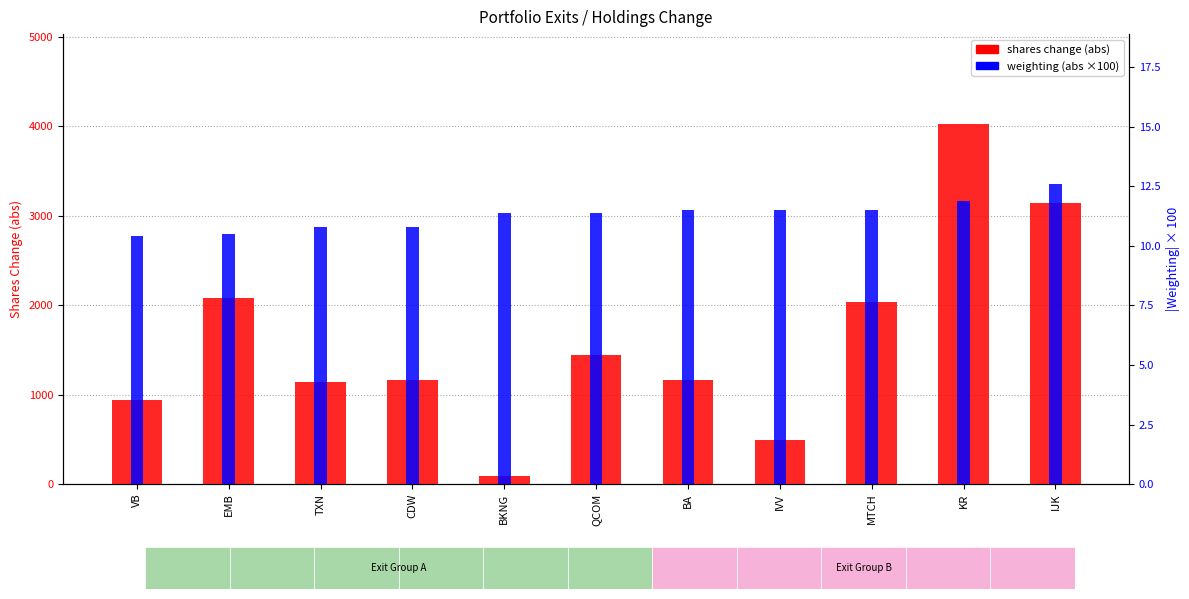

The weighting (abs ×100) series shows 17.3 at BA. True or false?

False